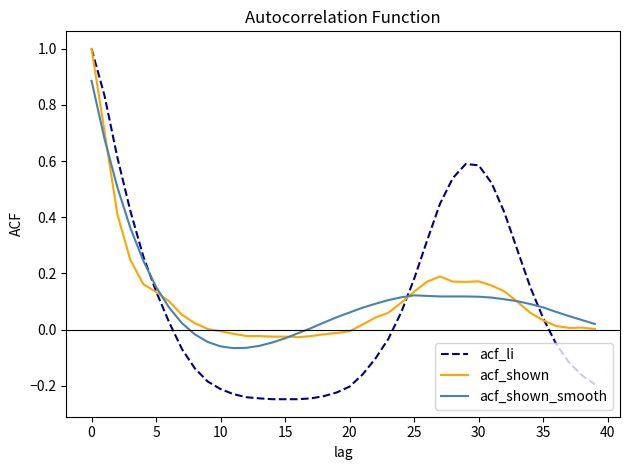

Which series has the widest spread of values?

acf_li